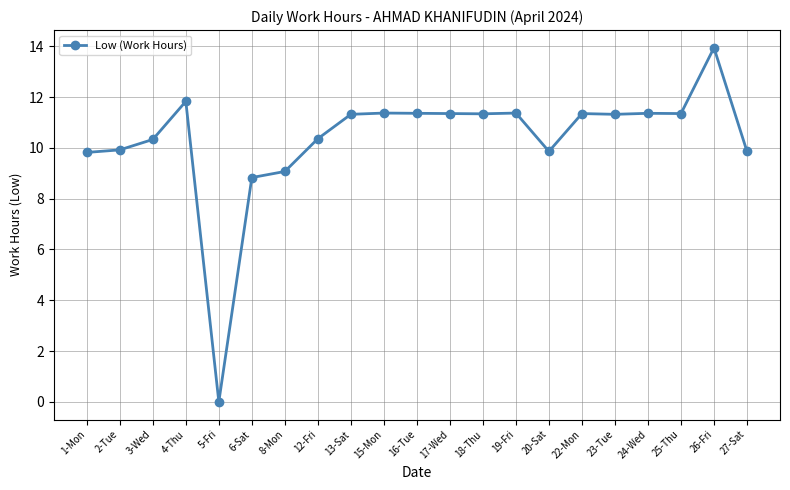

The value at 5-Fri is 0.0. True or false?

True